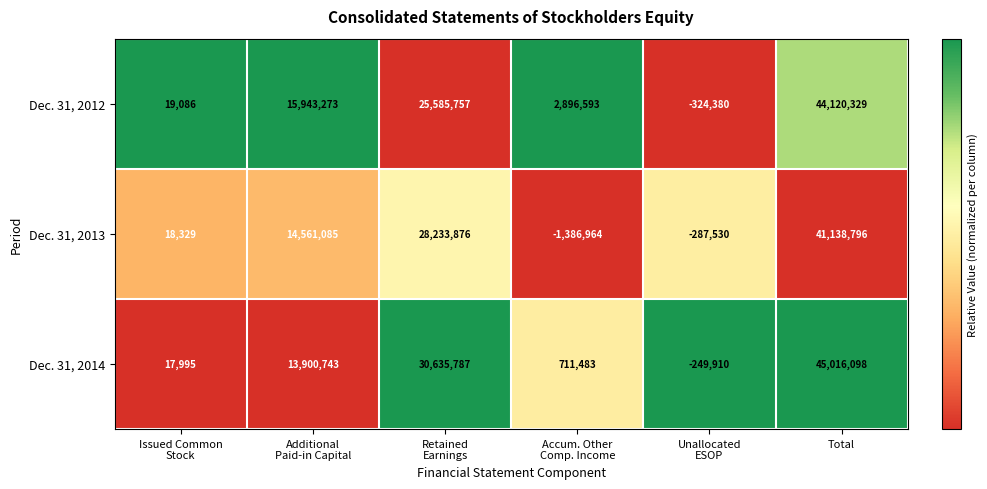

What is the difference between the second highest and second lowest values in the Dec. 31, 2014 series?

30617792